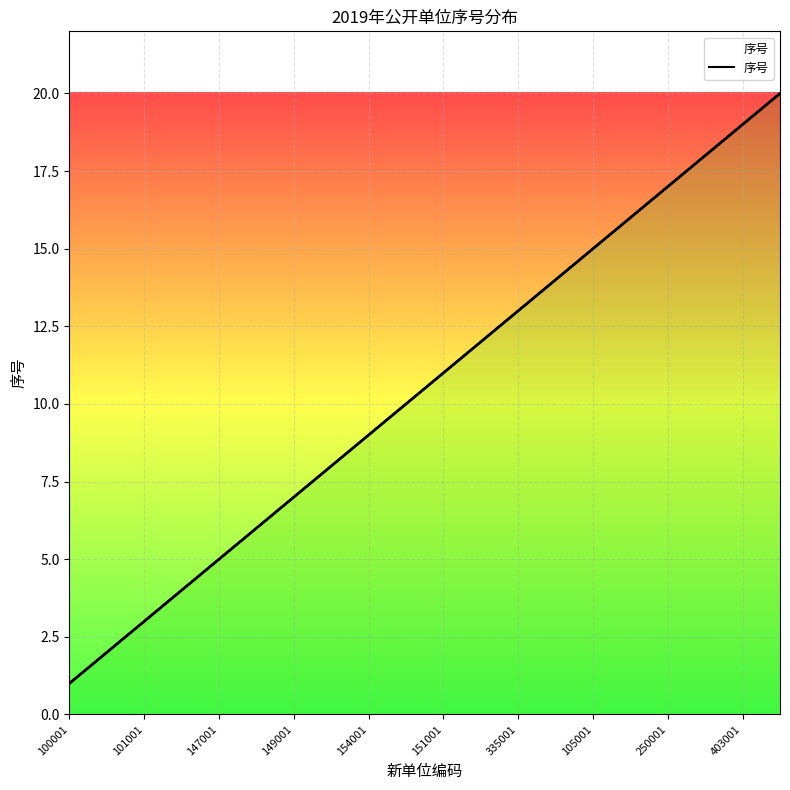

What is the change in value from 403001 to 10?

+1